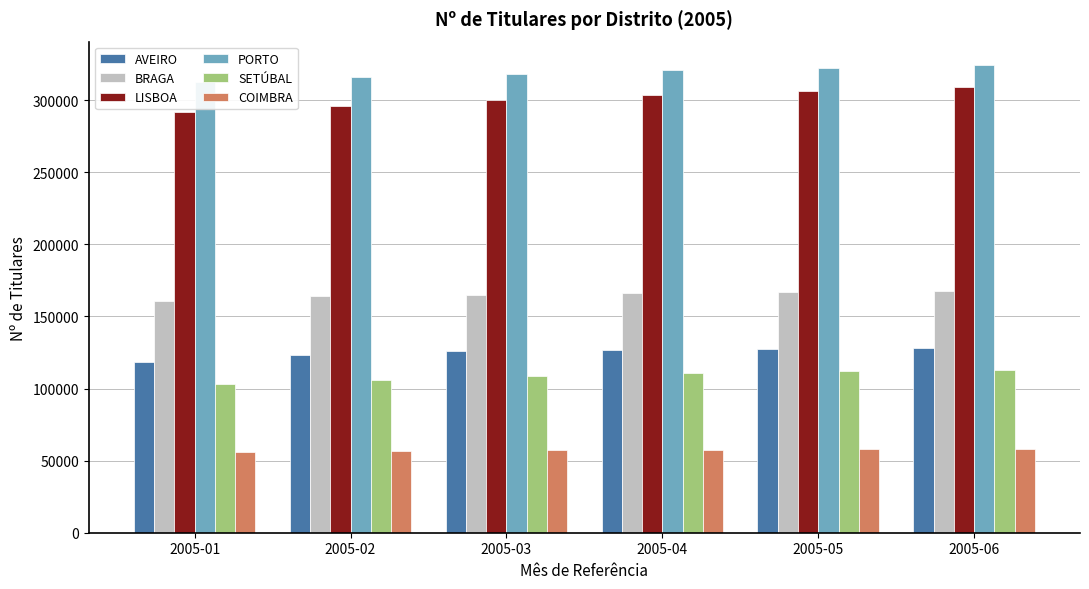

What is the difference between the second highest and minimum values in the PORTO series?

9934